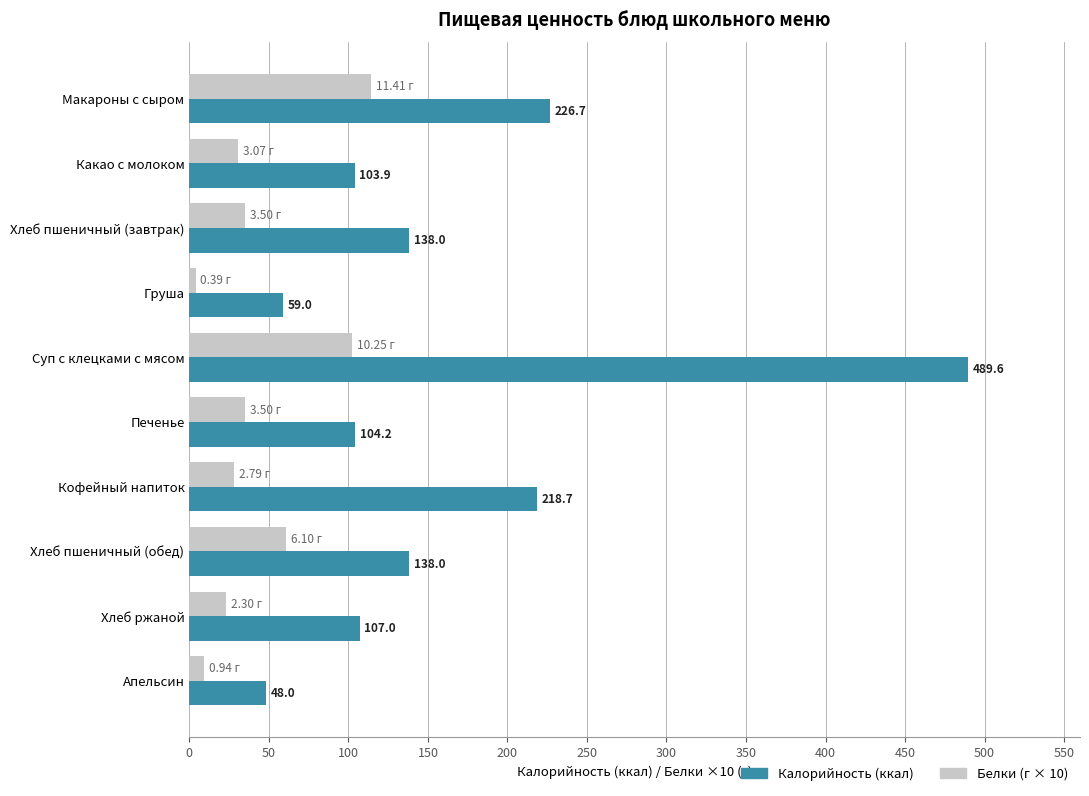

What is the spread (max minus min) of values at Хлеб ржаной?

84.0